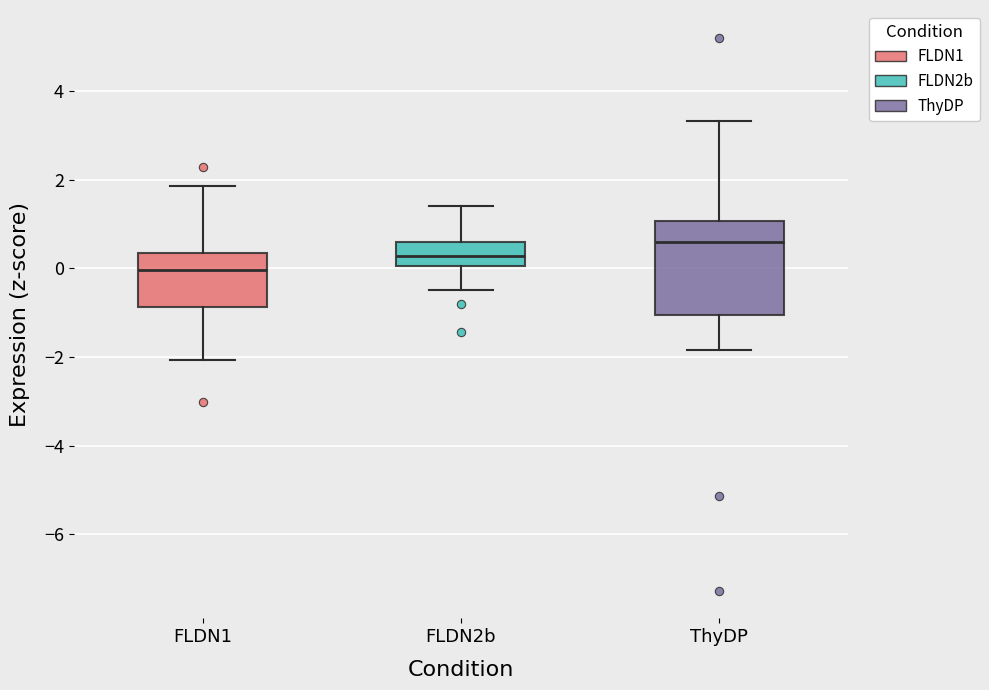

Where does the upper whisker of the box for FLDN1 end on the y-axis? The values are not printed on the chart, so give them approximately, as read against the axis.

1.8